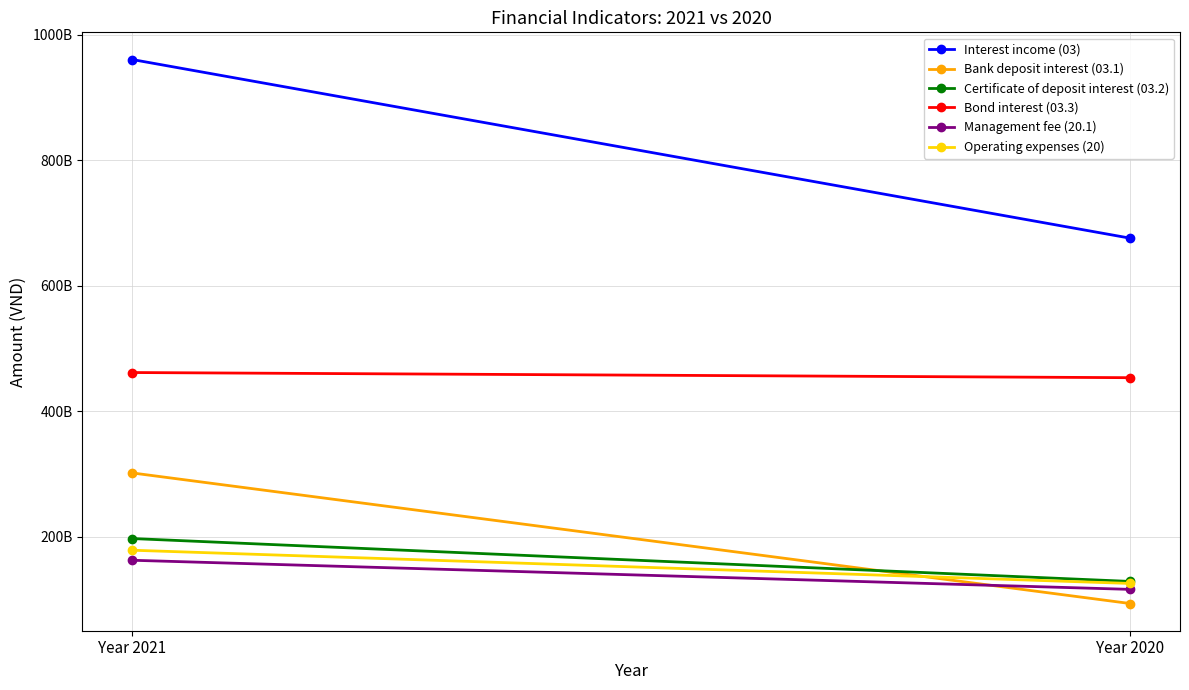

Reading left to right, transcribe all the data shown in this chart.

Interest income (03): Year 2021=960801688299	Year 2020=676030508108
Bank deposit interest (03.1): Year 2021=301765510683	Year 2020=93608396174
Certificate of deposit interest (03.2): Year 2021=197193753423	Year 2020=128808287672
Bond interest (03.3): Year 2021=461842424193	Year 2020=453613824262
Management fee (20.1): Year 2021=162576081038	Year 2020=116161171853
Operating expenses (20): Year 2021=178585952863	Year 2020=125598901935